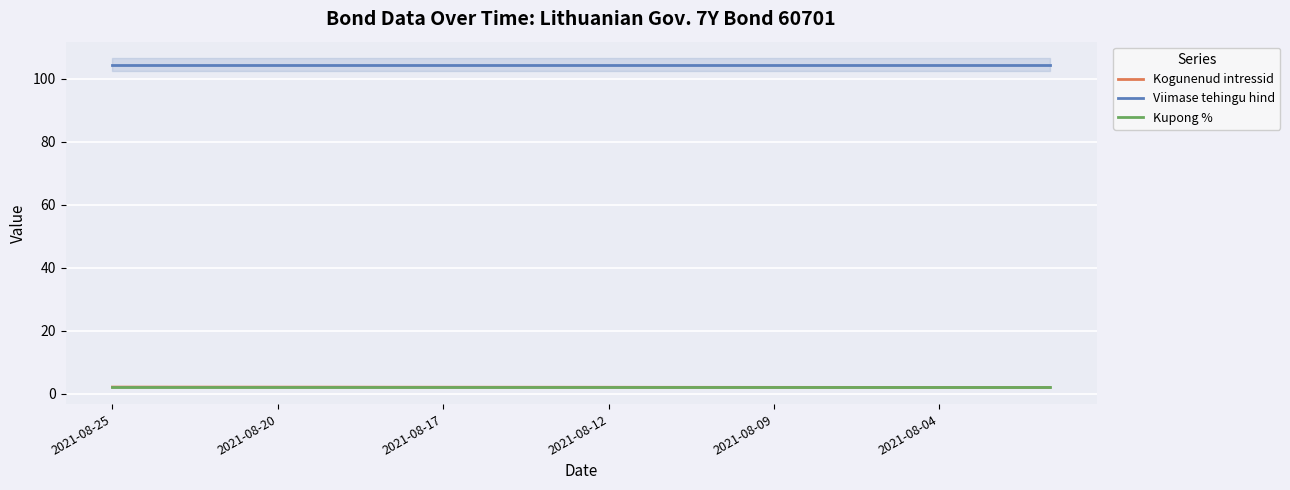

At which category is the sum across all series the highest?

2021-08-25